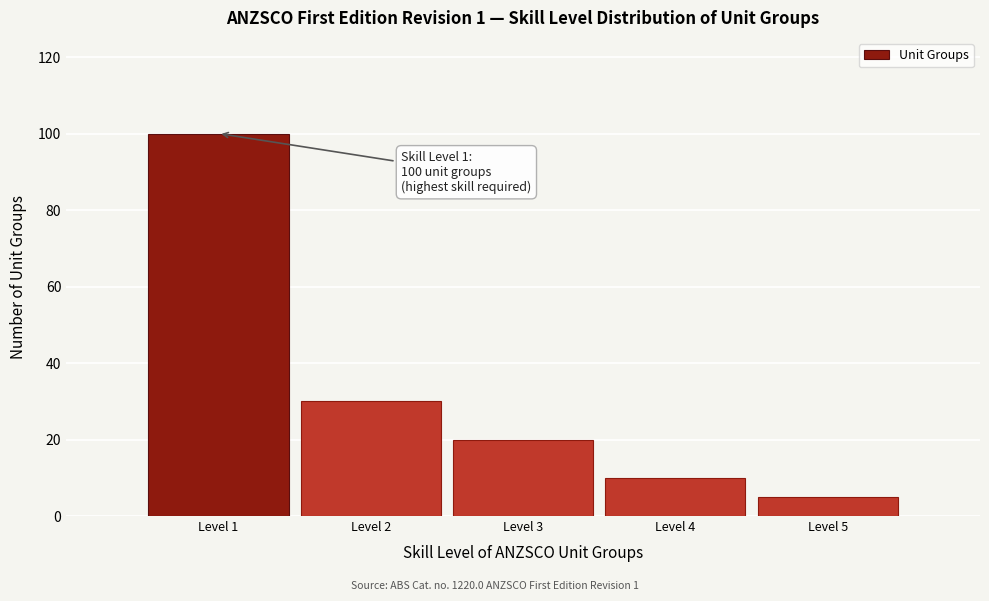

Reading left to right, list all the values displayed in this chart.

100	30	20	10	5